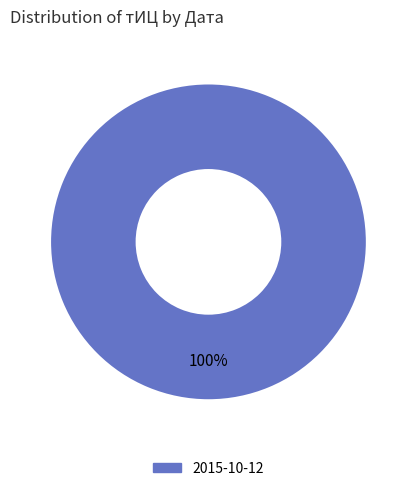

Is there any slice that represents more than half of the pie?

Yes